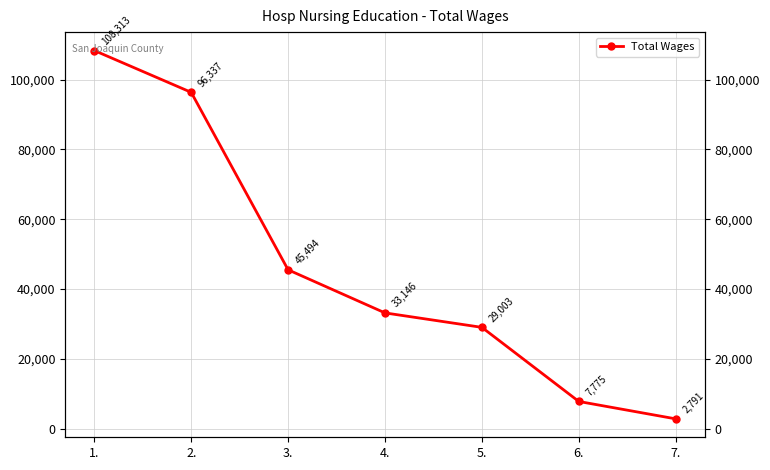

What is the greatest value displayed?

108313